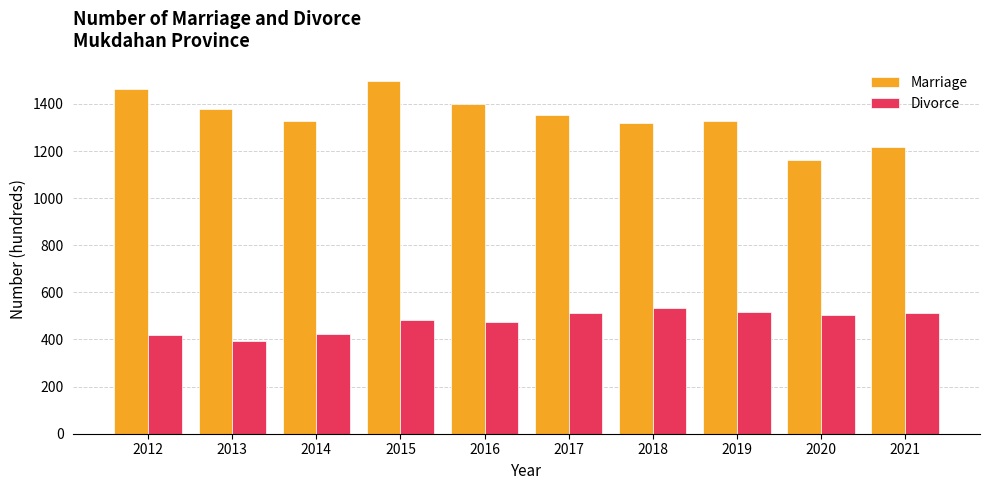

What are all the series names shown in the legend?

Marriage, Divorce